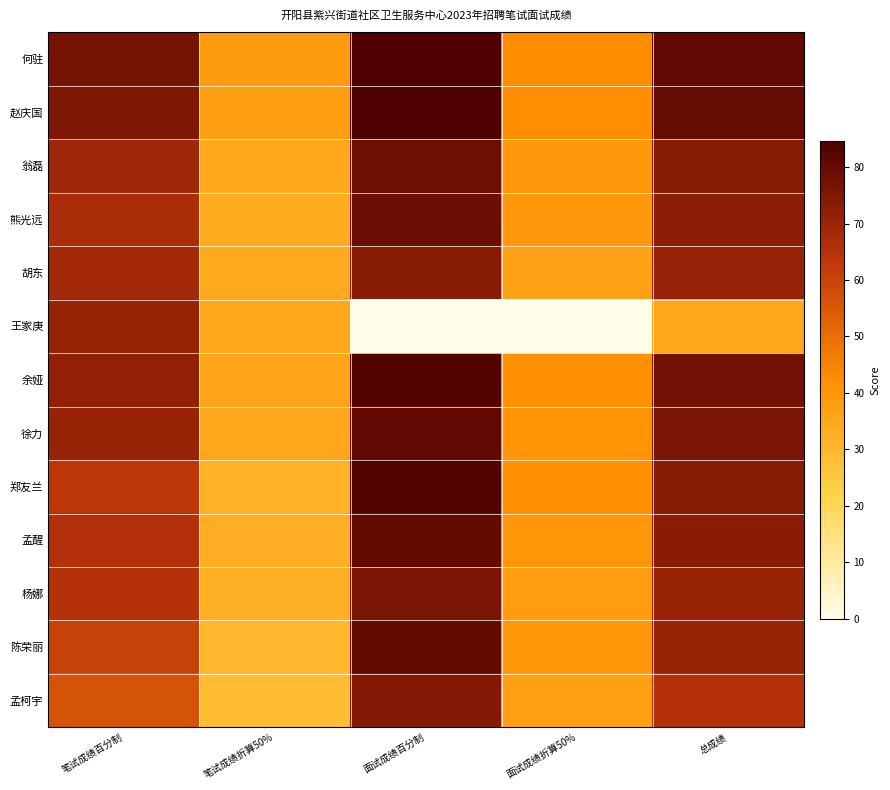

Count the number of data series in this chart.

13